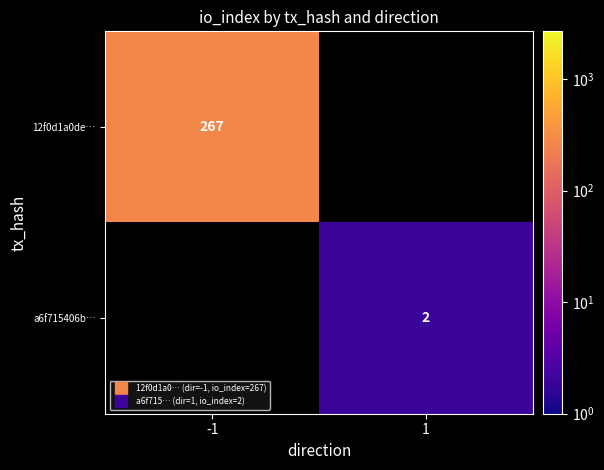

True or false: 12f0d1a0de… has a value of 267.0 at -1.

True